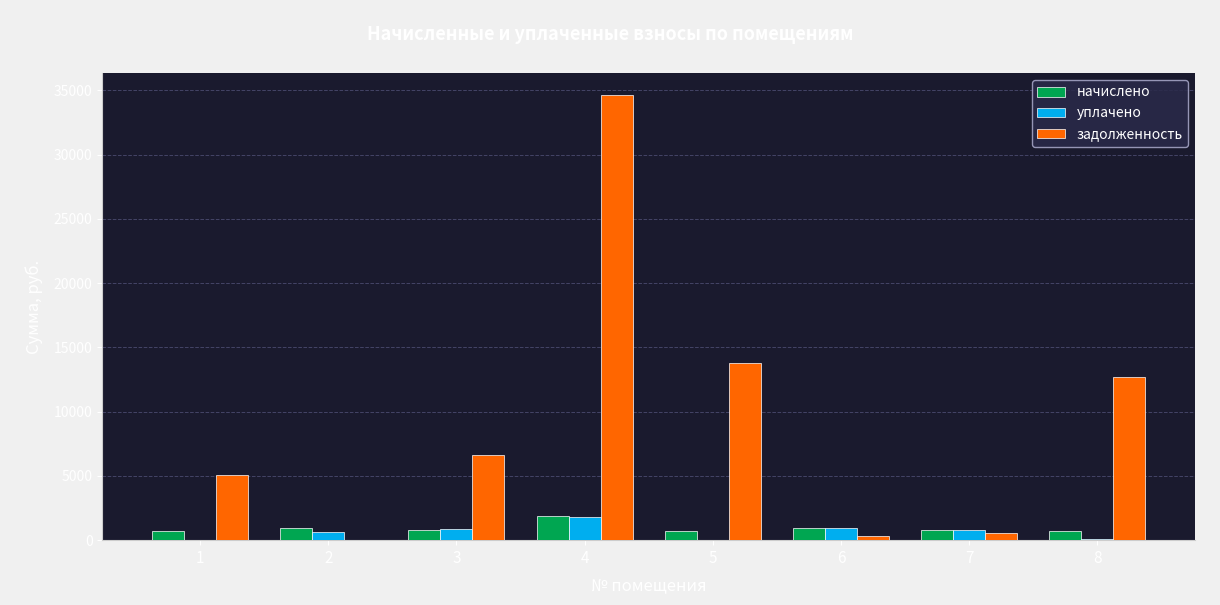

How many categories are shown in the chart?

8